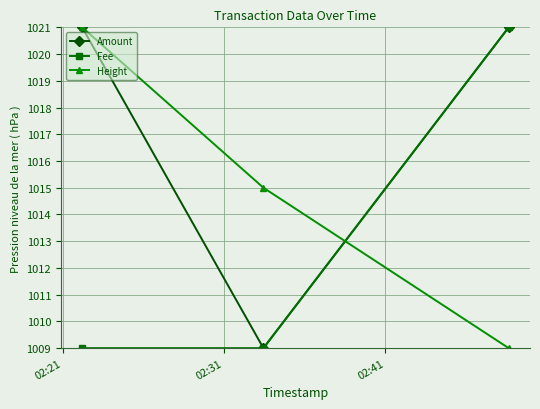

What is the maximum value shown in the chart?

1021.0